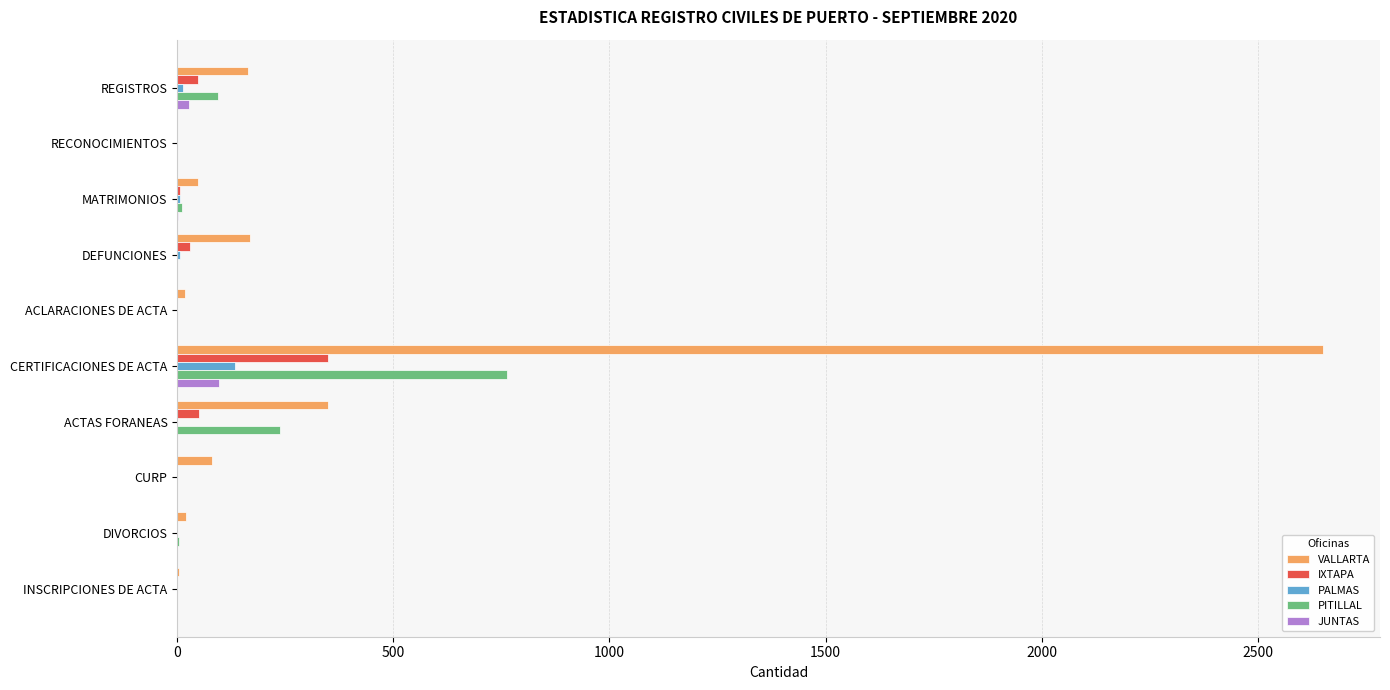

At which label does PALMAS reach its peak?

CERTIFICACIONES DE ACTA